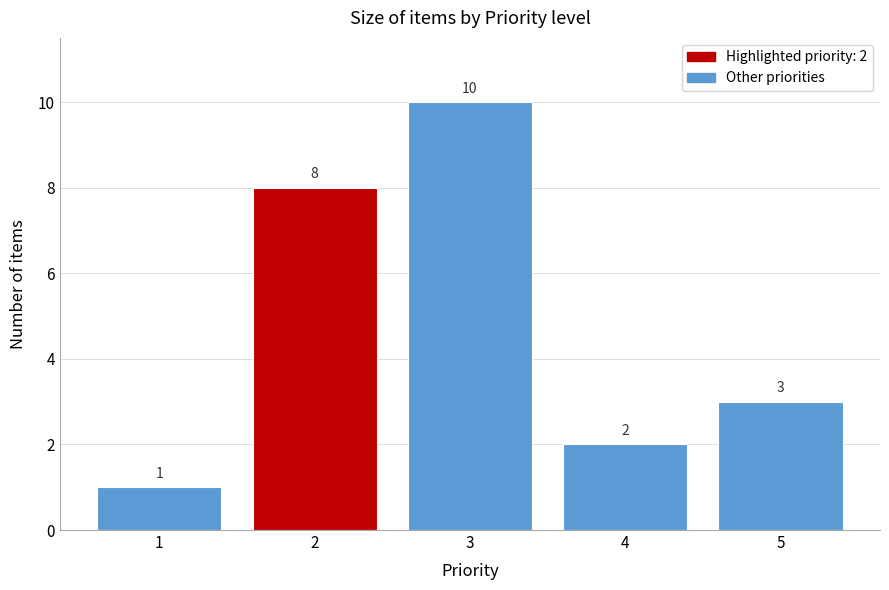

Reading left to right, what are all the values shown in this chart?

1	8	10	2	3